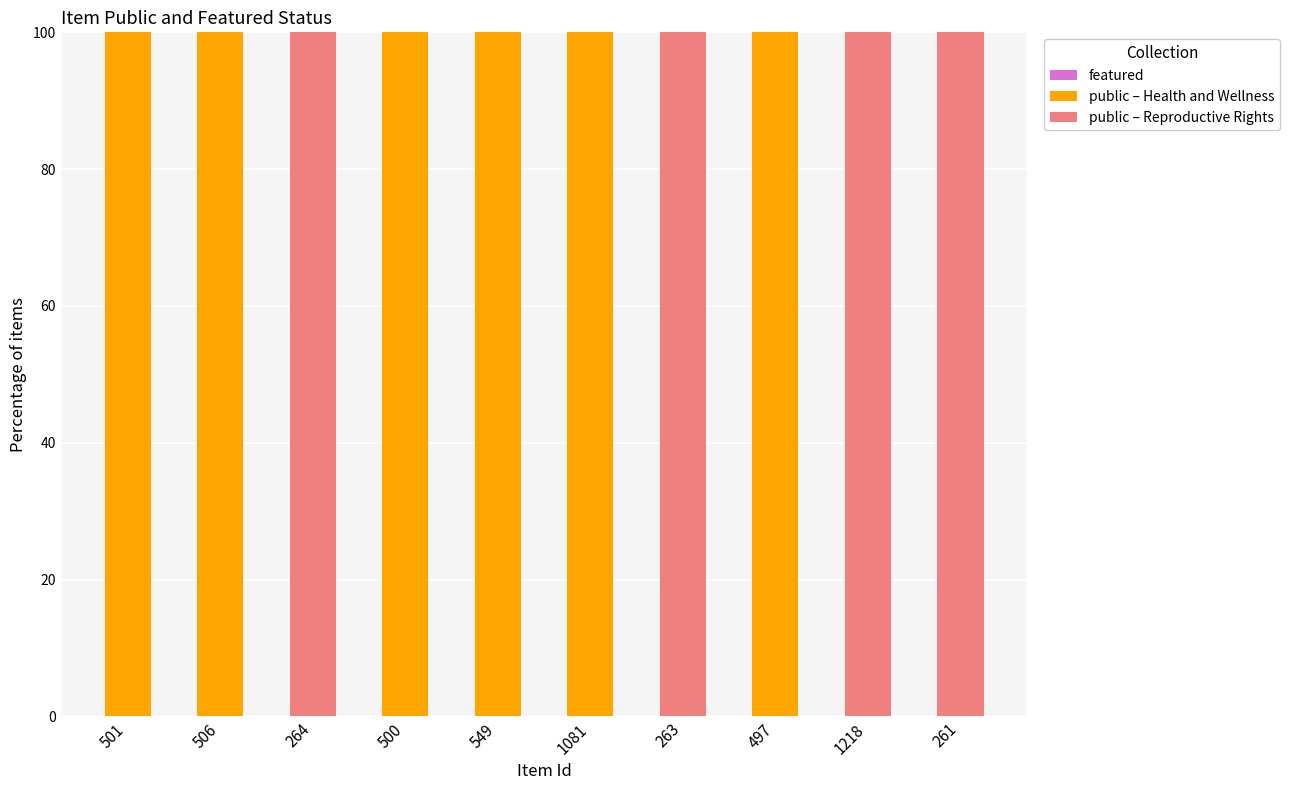

Are the bars grouped side by side (vs. stacked)?

No